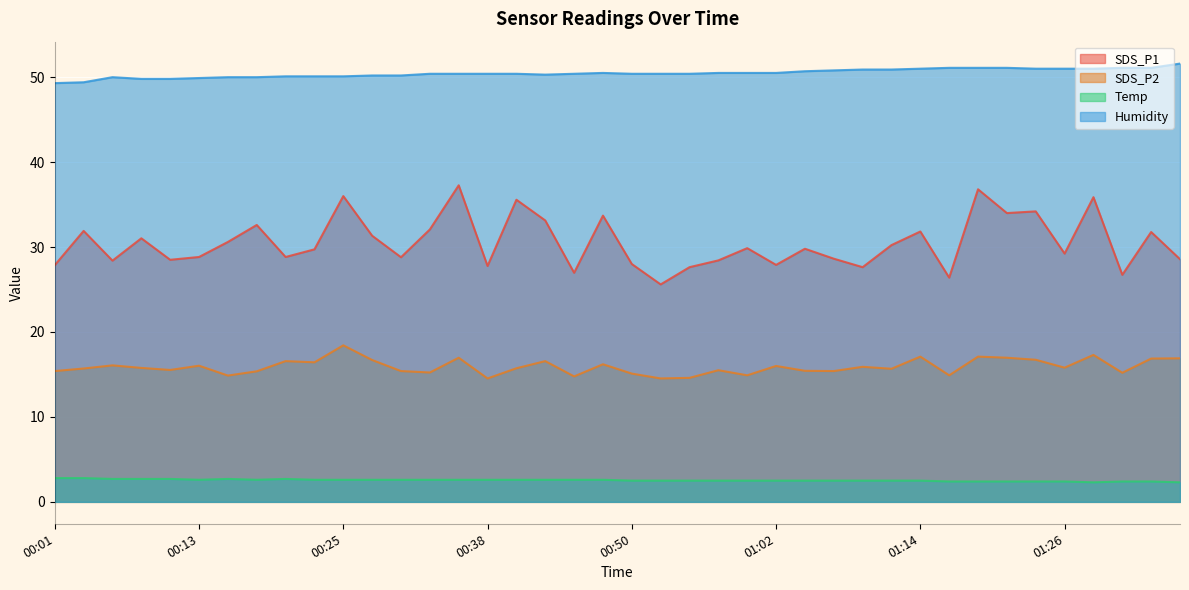

Does the chart display data point markers on the line(s)?

No